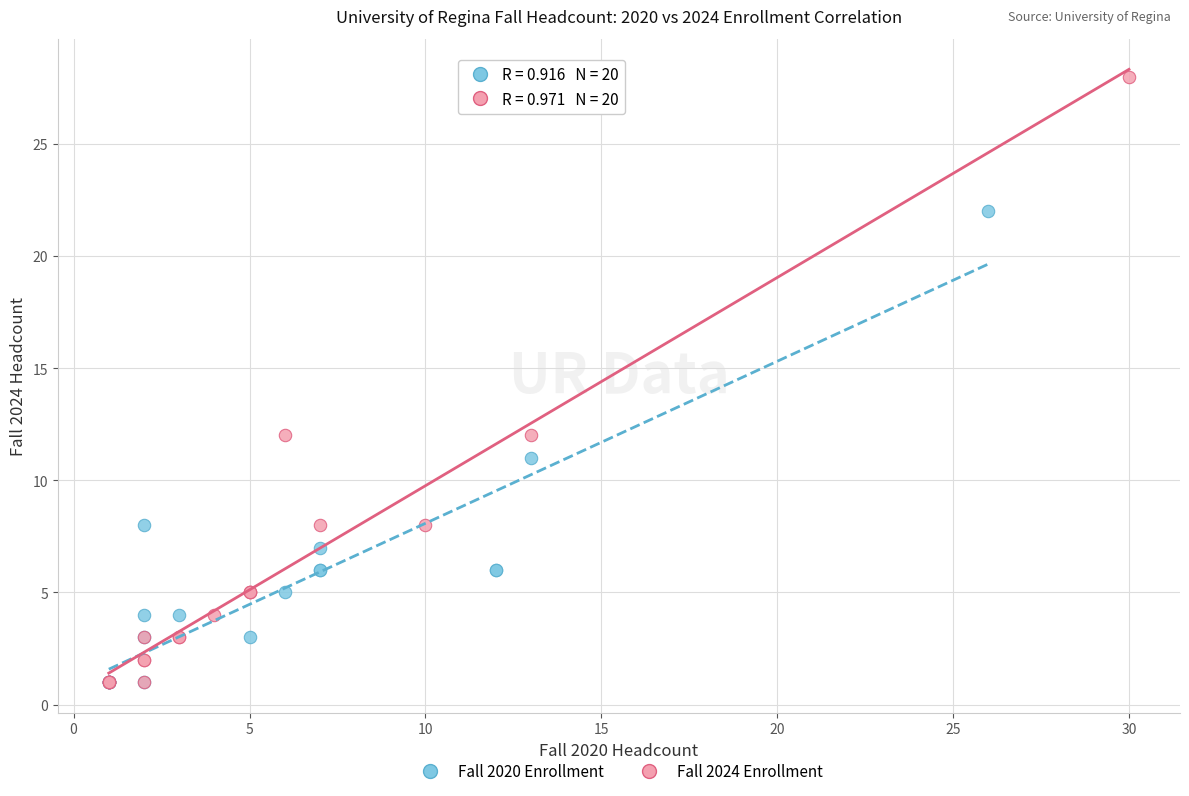

What are all the series names shown in the legend?

Fall 2020 Enrollment, Fall 2024 Enrollment